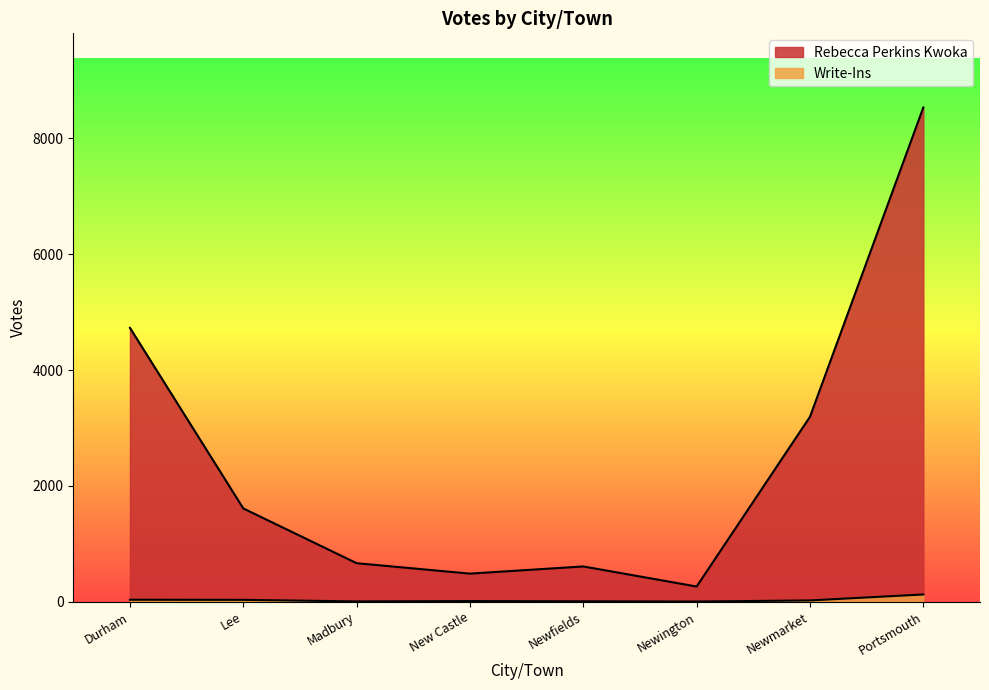

What is the spread (max minus min) of values at New Castle?

474